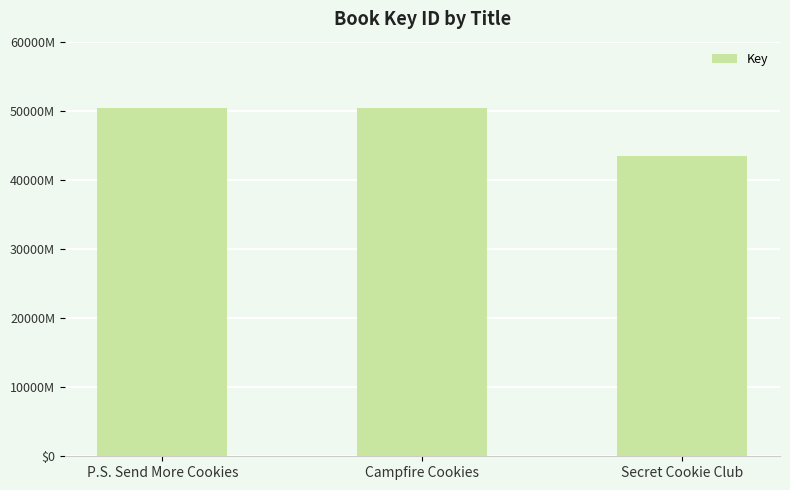

Rank the categories by value from highest to lowest.

P.S. Send More Cookies, Campfire Cookies, Secret Cookie Club